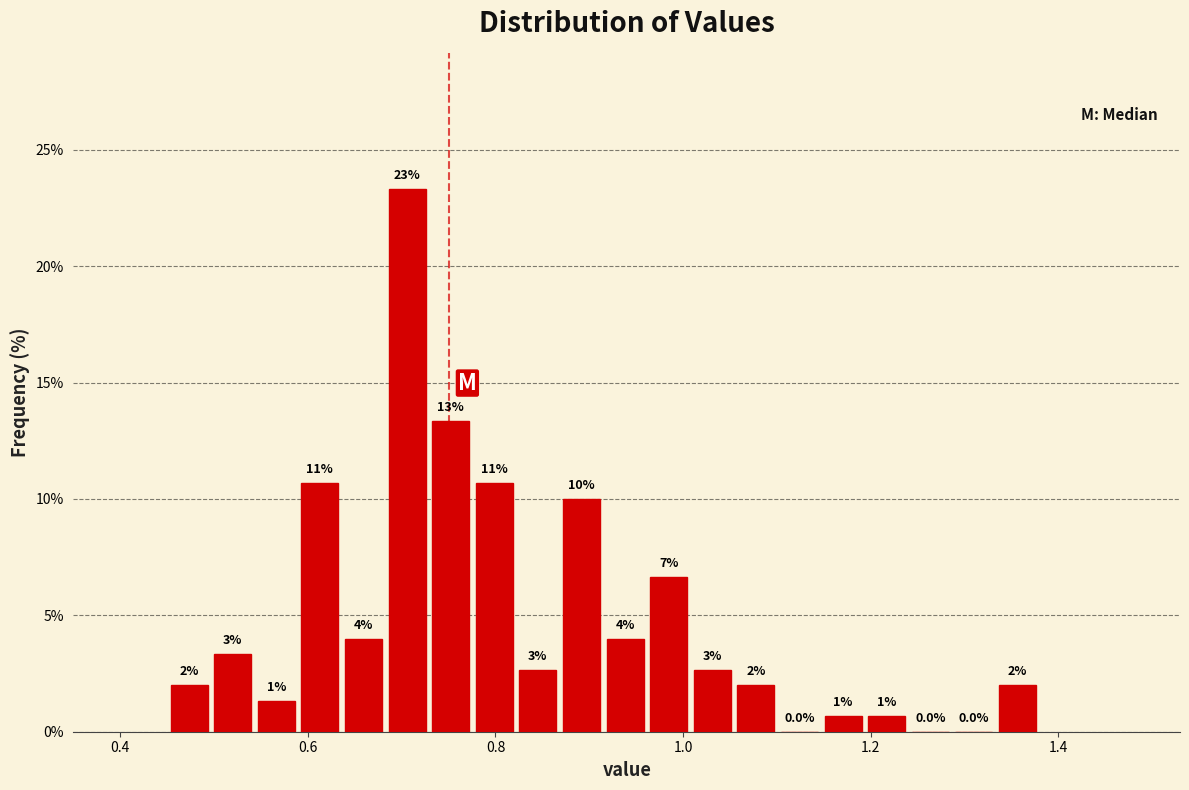

Around what value on the x-axis is the tallest bar? Give the approximate position of its centre, as read against the axis.

0.70